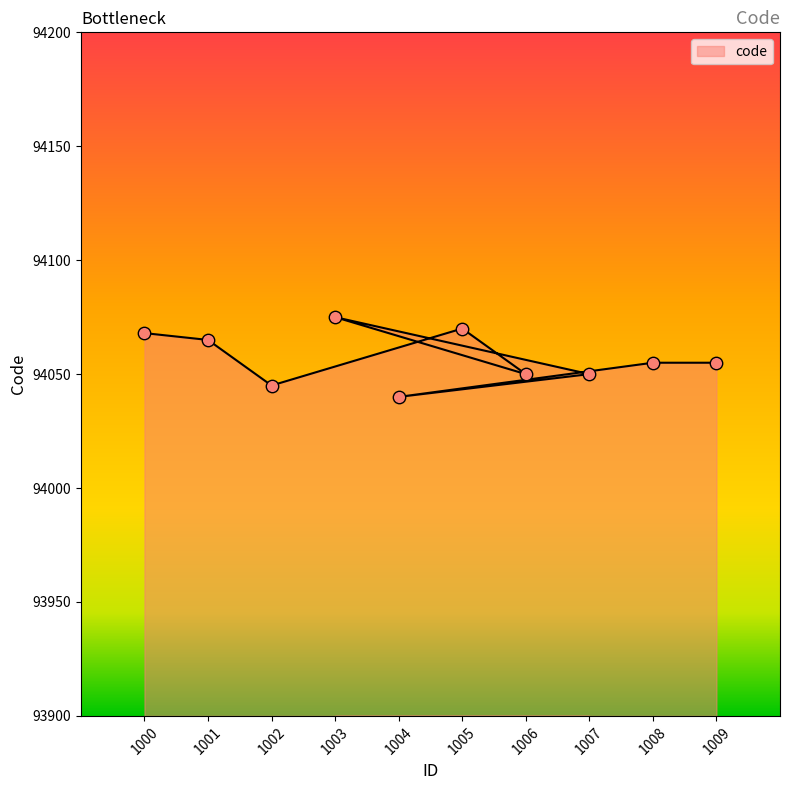

What is the ratio of the value at 1009 to the value at 1005?

1.0